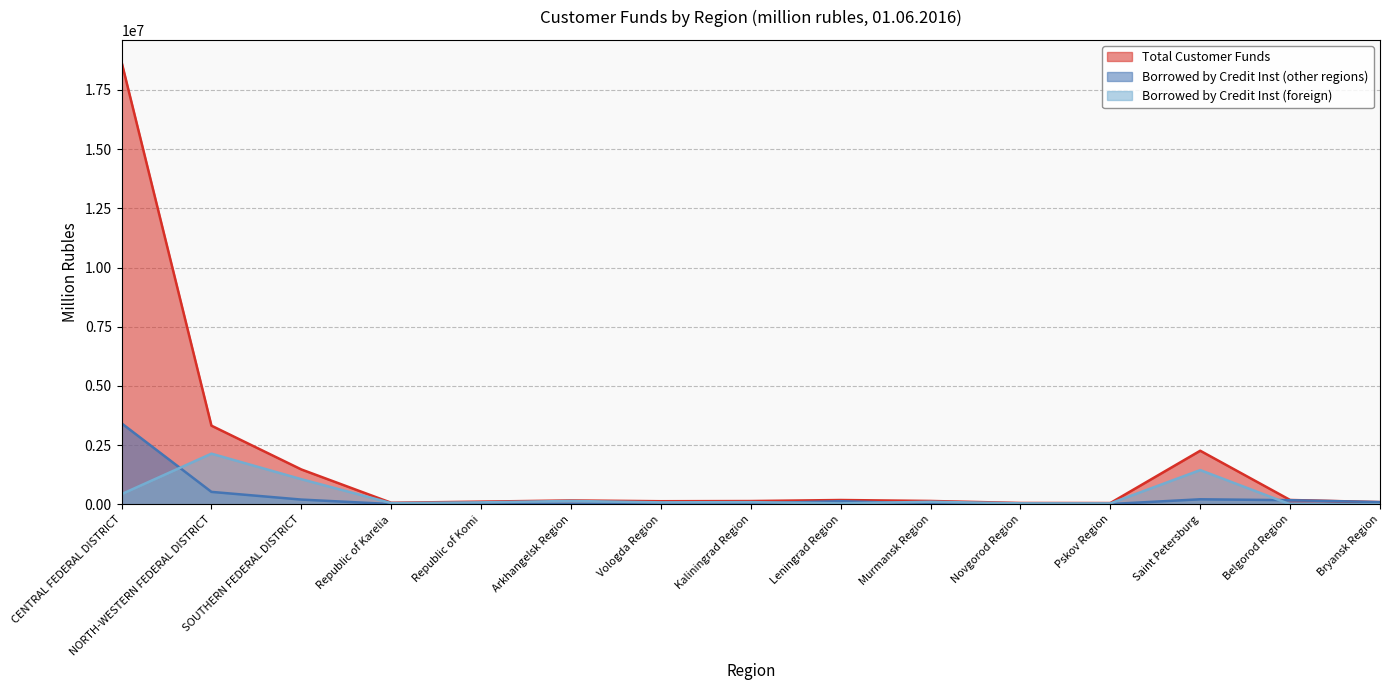

What is the difference between the Borrowed by Credit Inst (other regions) values at Bryansk Region and Pskov Region?

82123